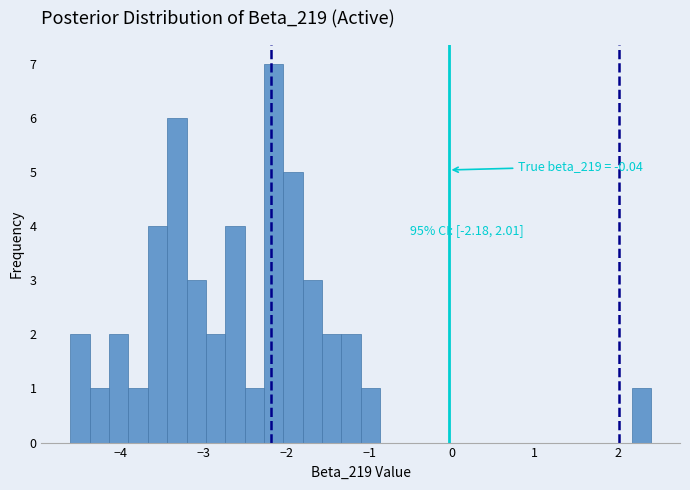

Around what value on the x-axis is the tallest bar? Give the approximate position of its centre, as read against the axis.

-2.1